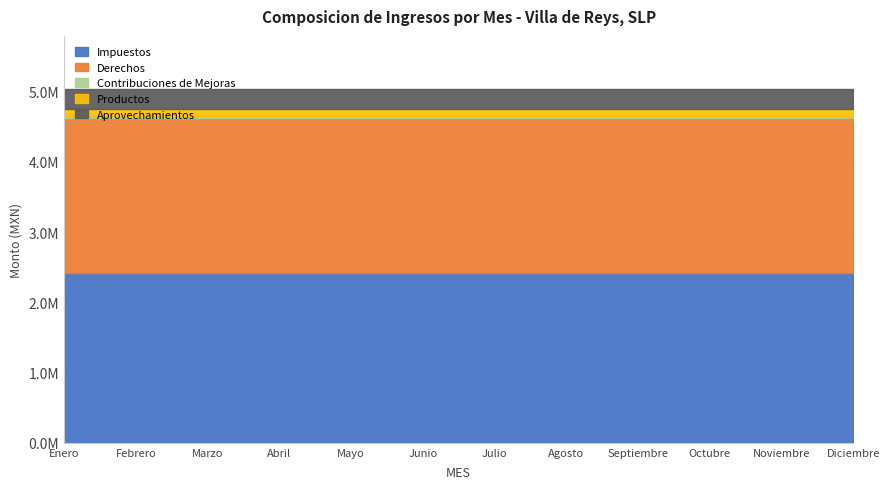

What is the highest value of the Productos series?

88333.3